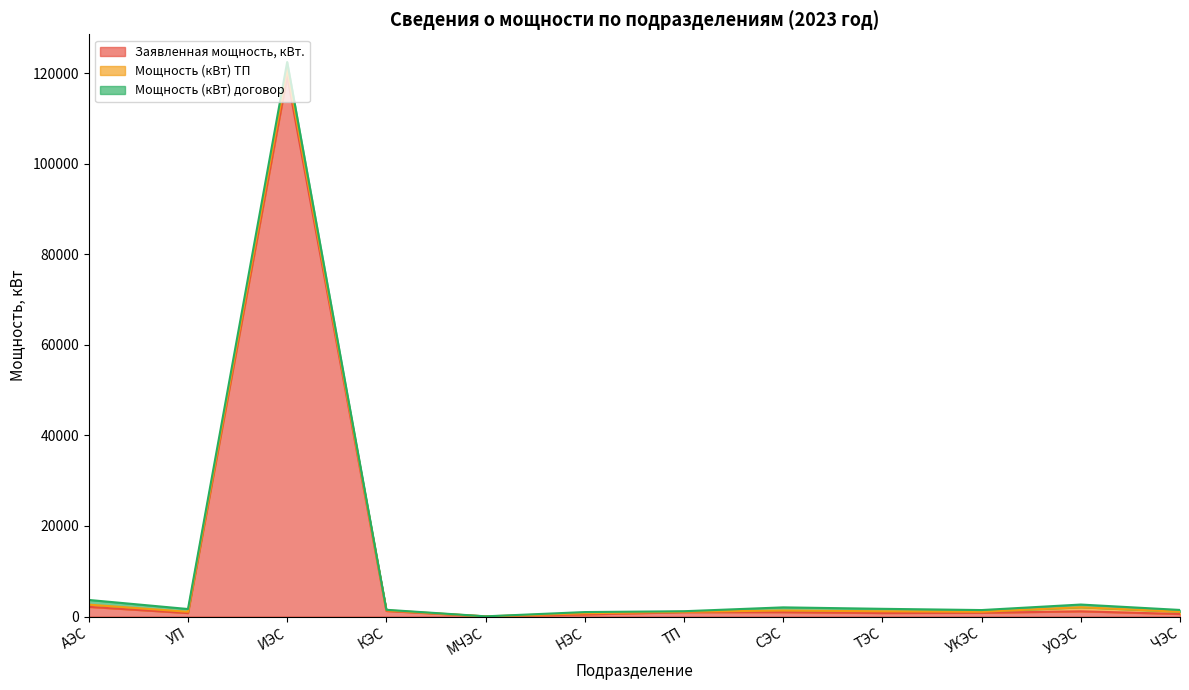

How many lines are shown in the chart?

3